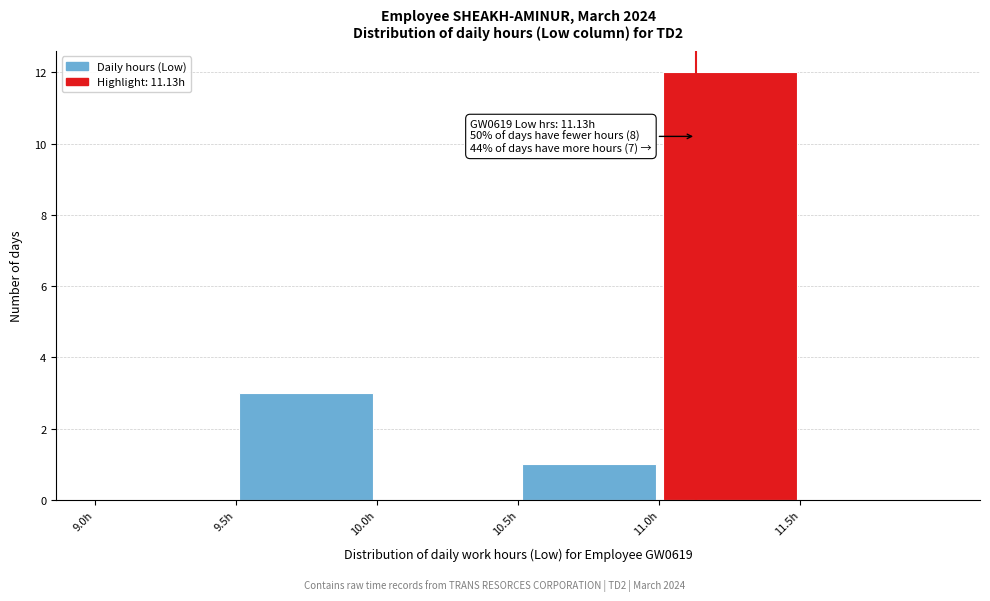

Over which range of the x-axis is the bar tallest?

11.0 to 11.5